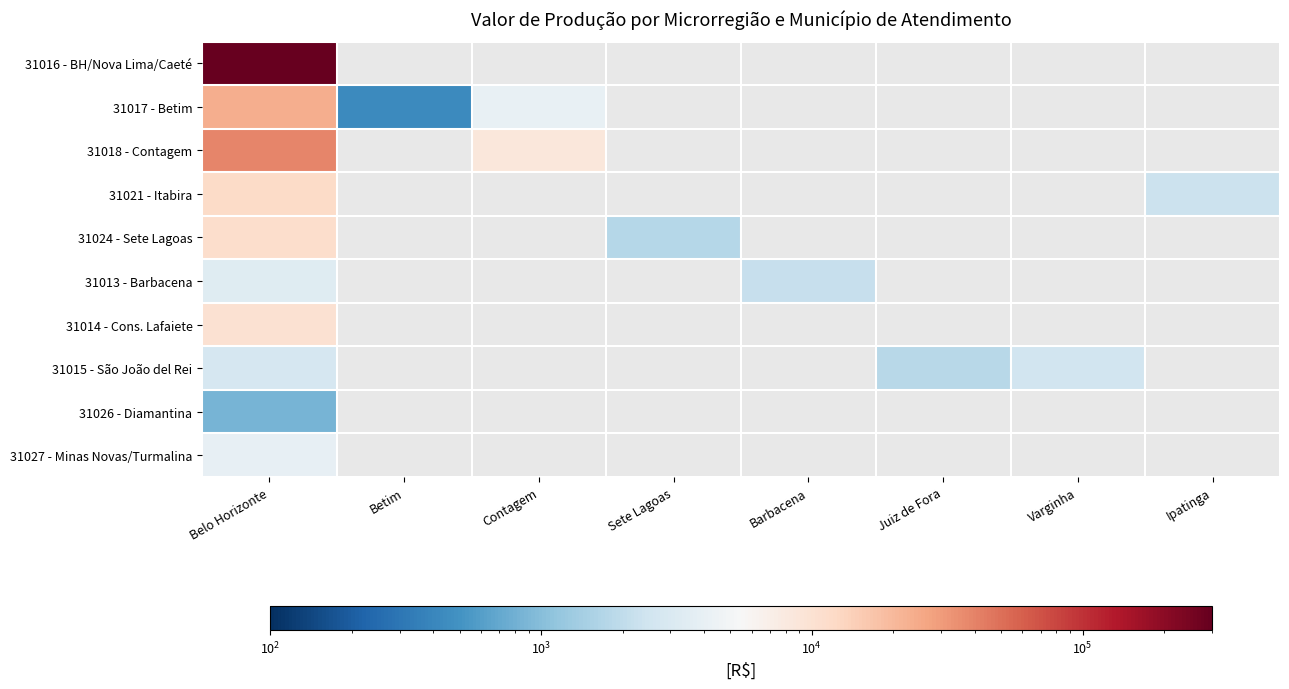

What is the minimum value shown in the chart?

428.6